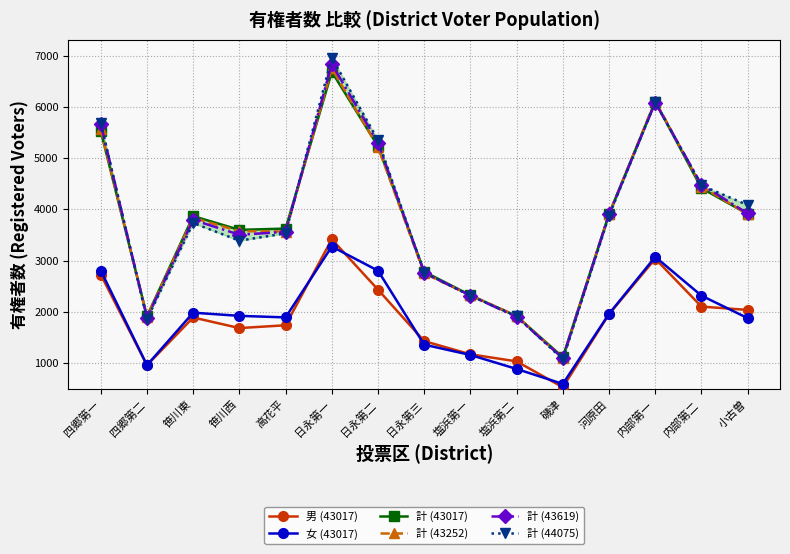

How many data points does each series have?

15